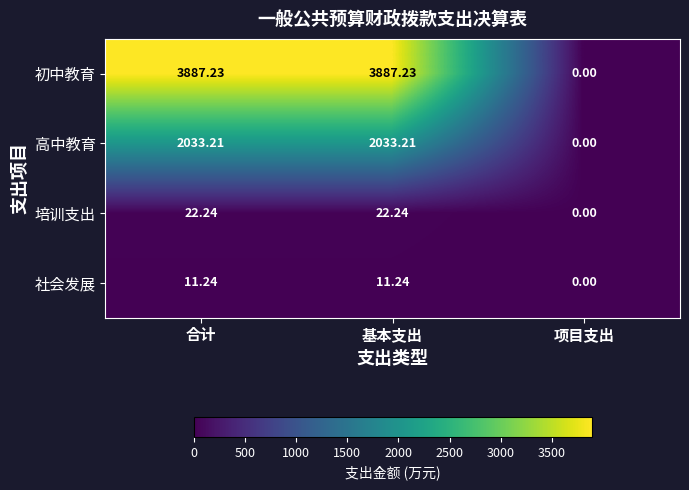

Where does the 培训支出 series first go above 22?

合计